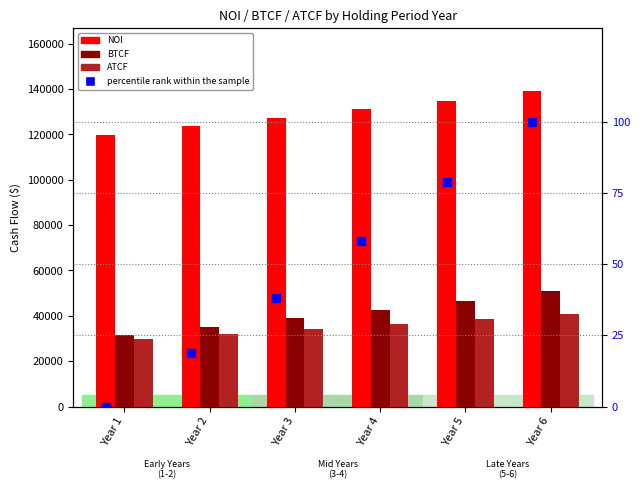

Is the value of ATCF at Year 3 greater than the value of NOI at Year 1?

No